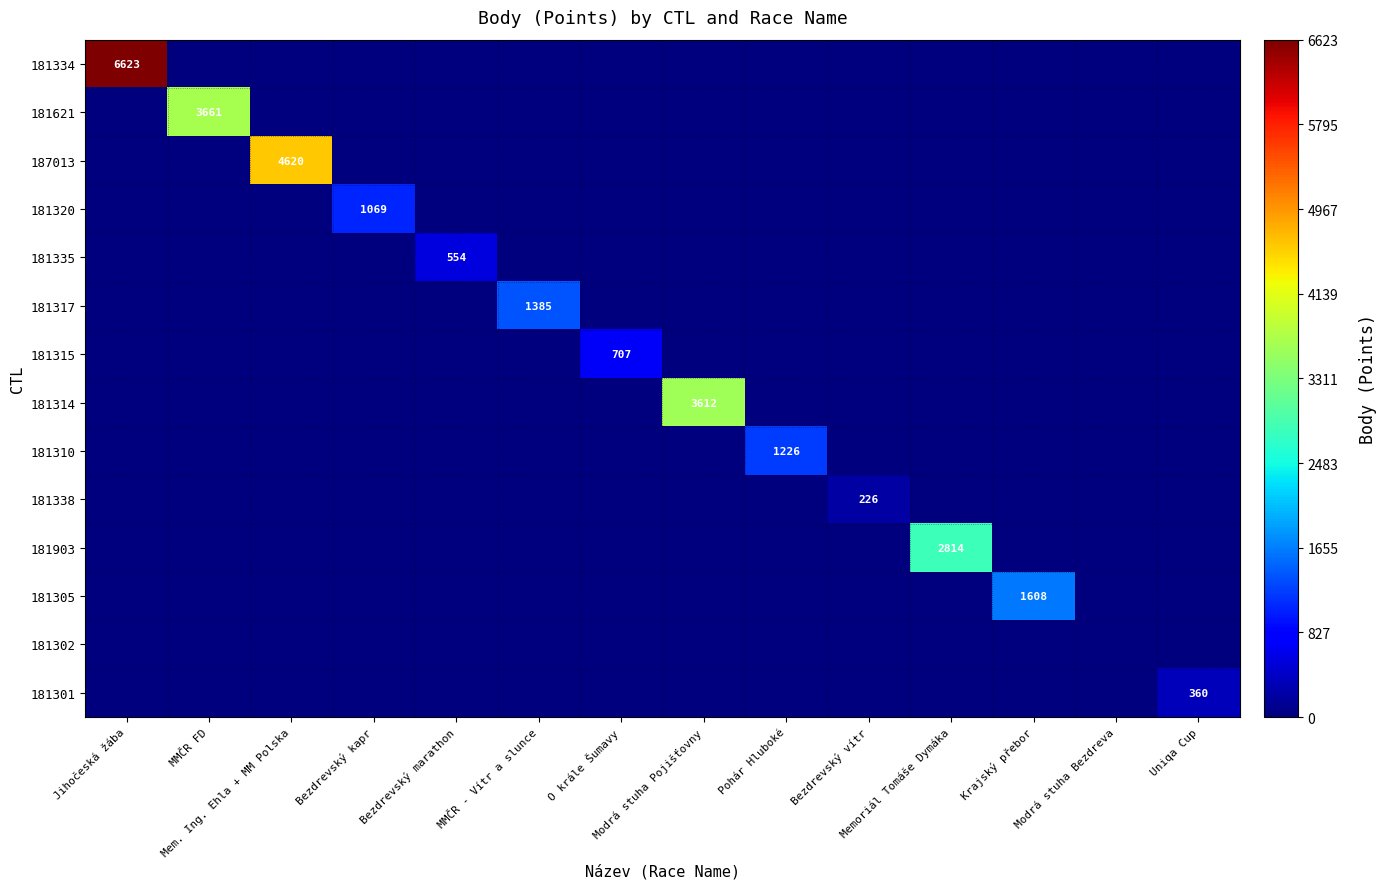

List the labels in order of 181317 value, largest first.

MMČR - Vítr a slunce, Jihočeská žába, MMČR FD, Mem. Ing. Ehla + MM Polska, Bezdrevský kapr, Bezdrevský marathon, O krále Šumavy, Modrá stuha Pojišťovny, Pohár Hluboké, Bezdrevský vítr, Memoriál Tomáše Dymáka, Krajský přebor, Modrá stuha Bezdreva, Uniqa Cup